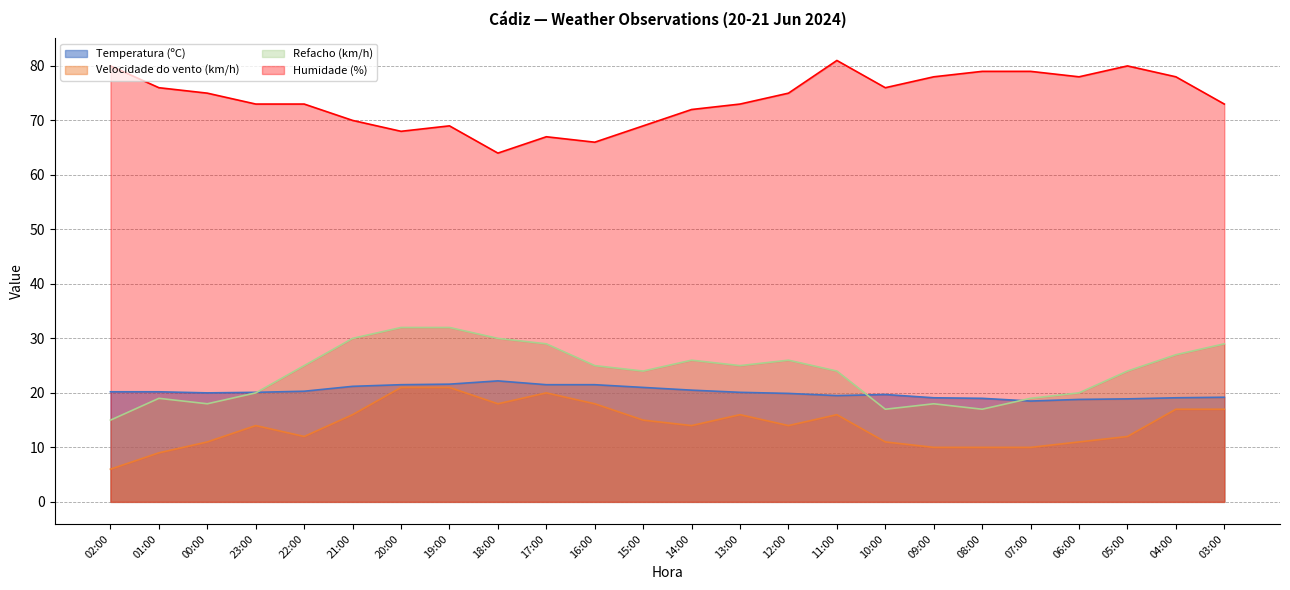

How many distinct data groups are displayed?

4